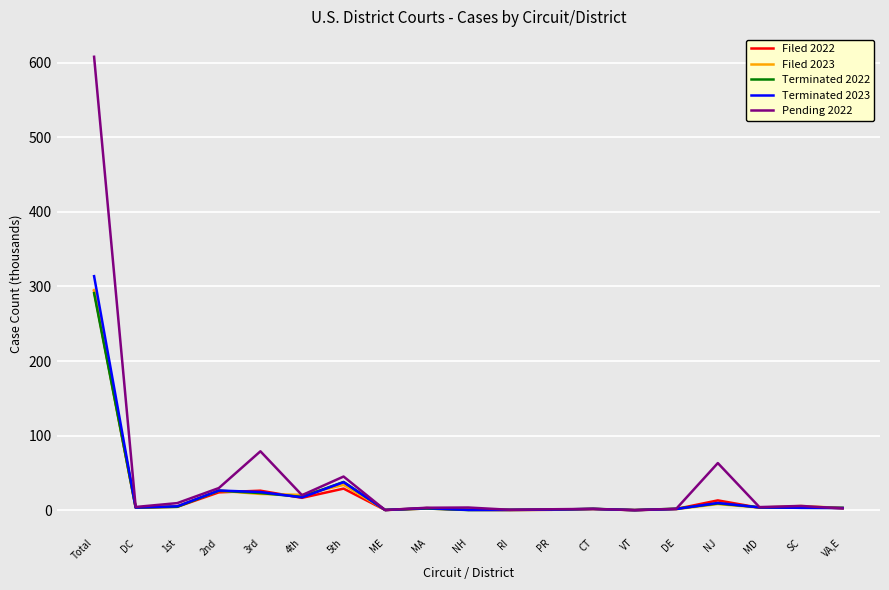

True or false: Filed 2022 has more than 0 interior local peaks.

True